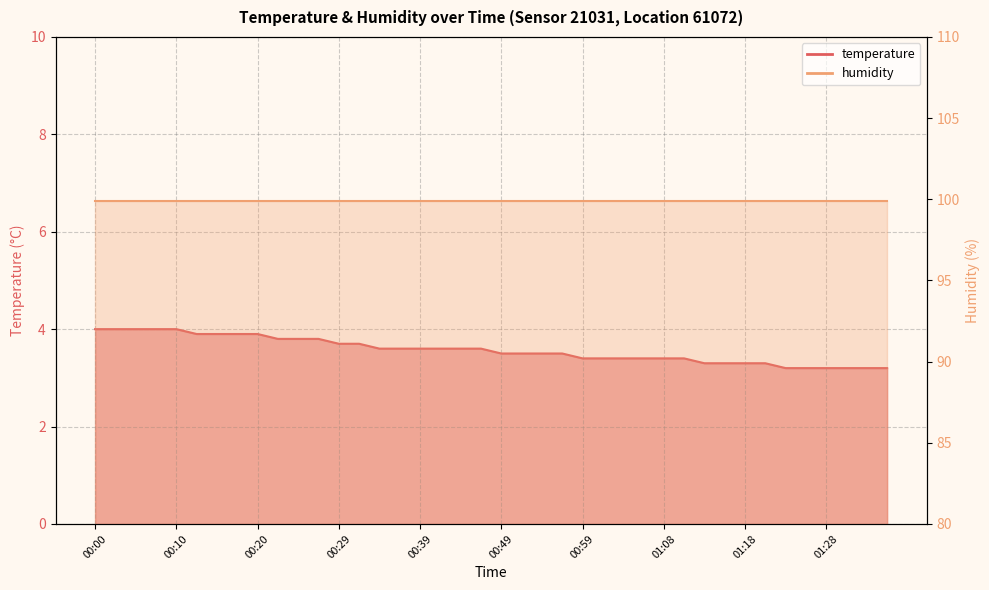

What is the difference between the maximum and minimum values?

0.8